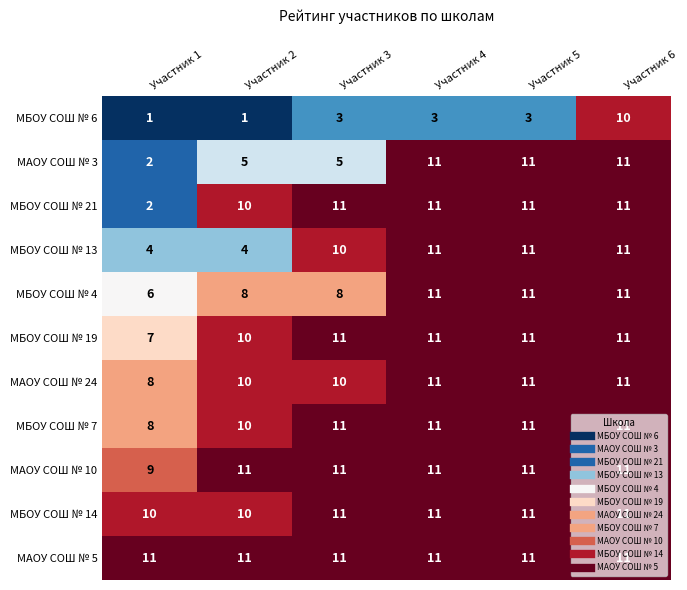

What is the spread (max minus min) of values at Участник 5?

8